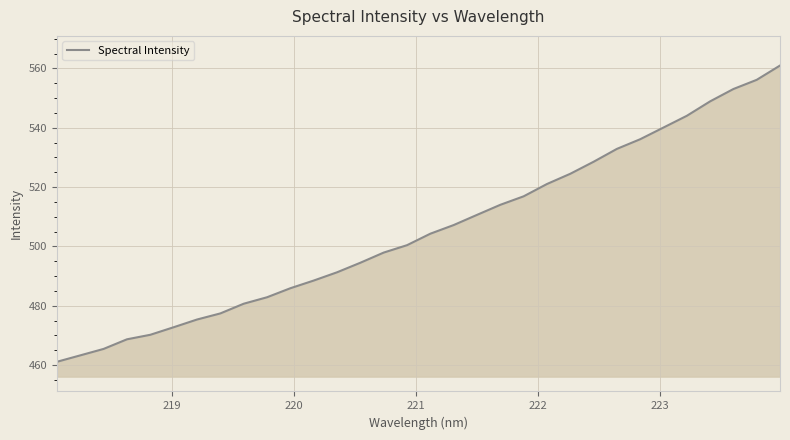

What is the smallest value displayed?

461.1